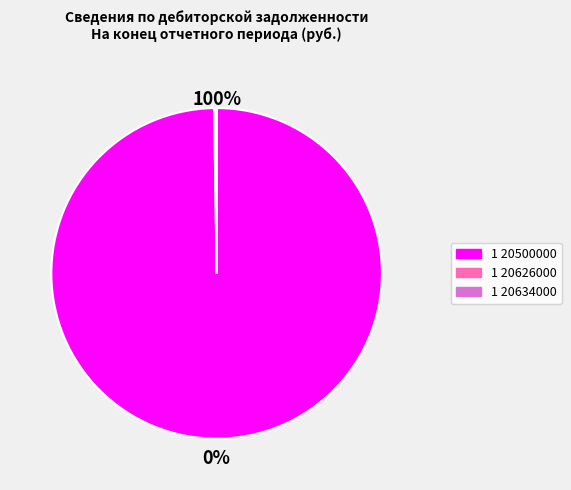

What is the smallest slice in the pie chart?

1 20634000